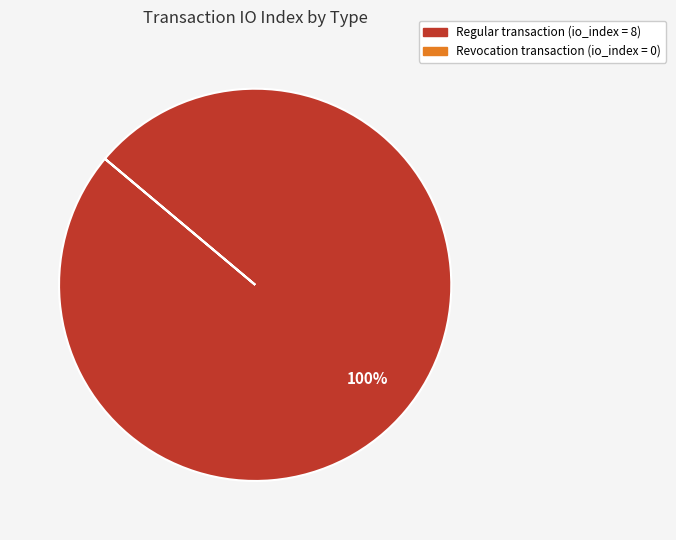

What is the largest slice in the pie chart?

Regular transaction (io_index = 8)